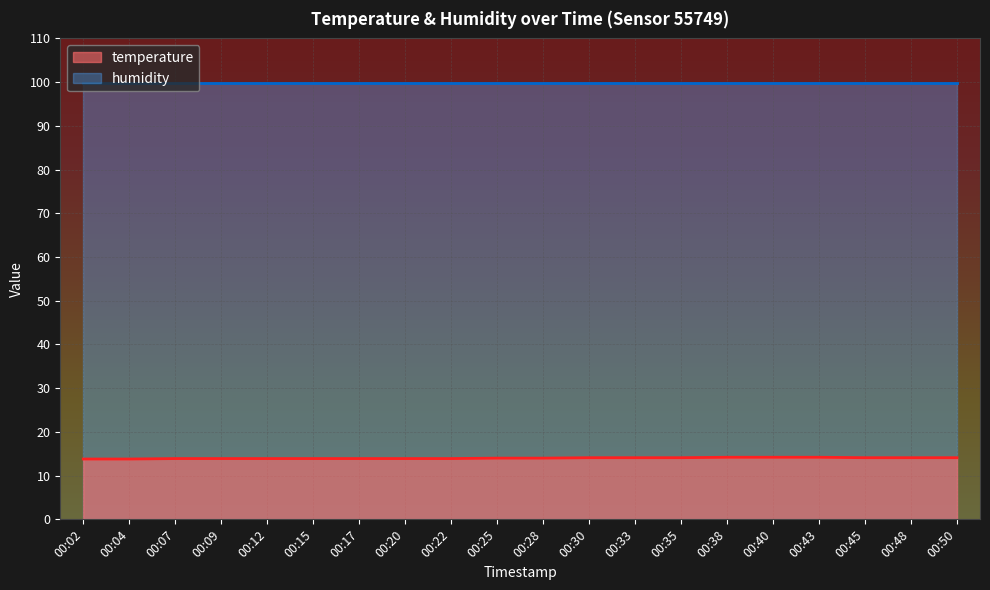

Which label corresponds to the largest value in the chart?

00:38